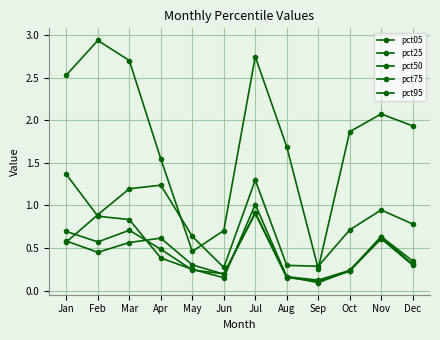

How many lines are shown in the chart?

5